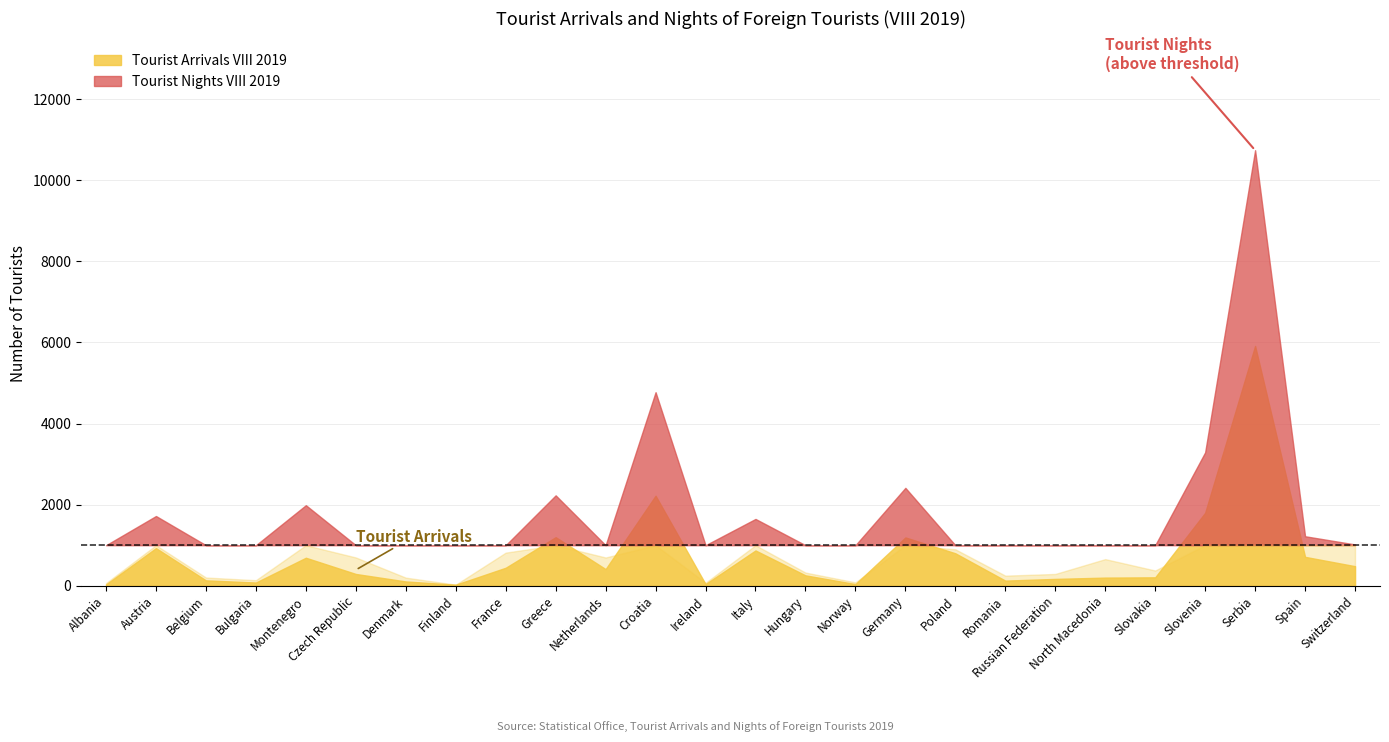

What is the approximate value of Tourist Arrivals VIII 2019 at Ireland?

41